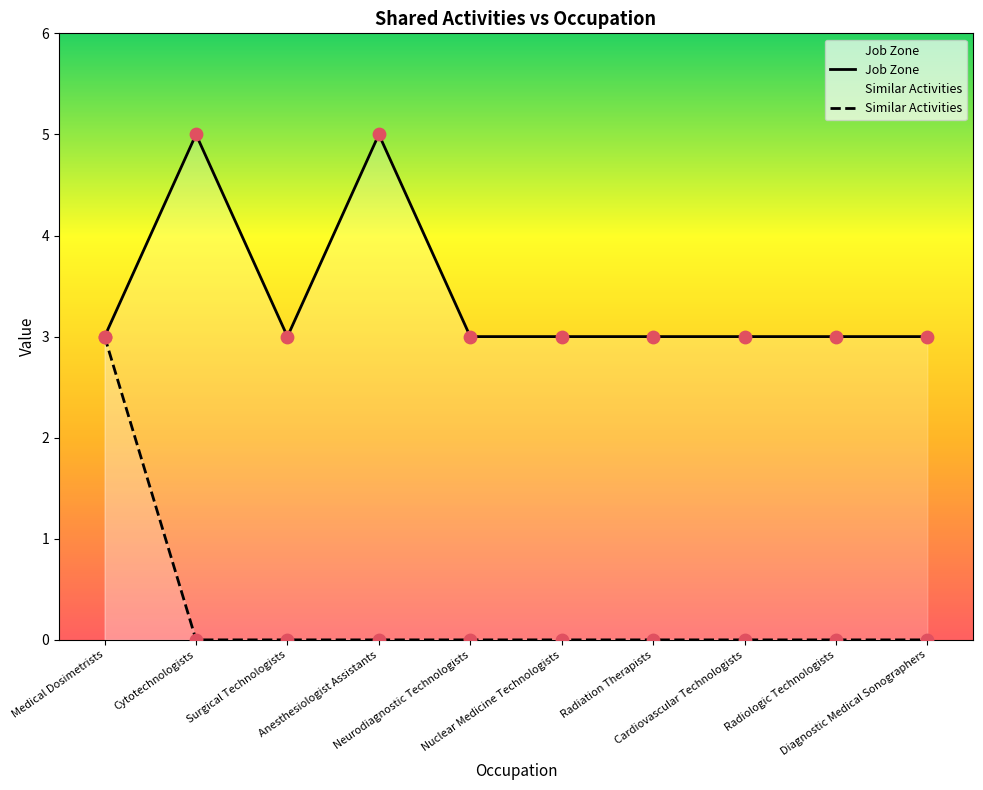

What are all the series names shown in the legend?

Job Zone, Similar Activities